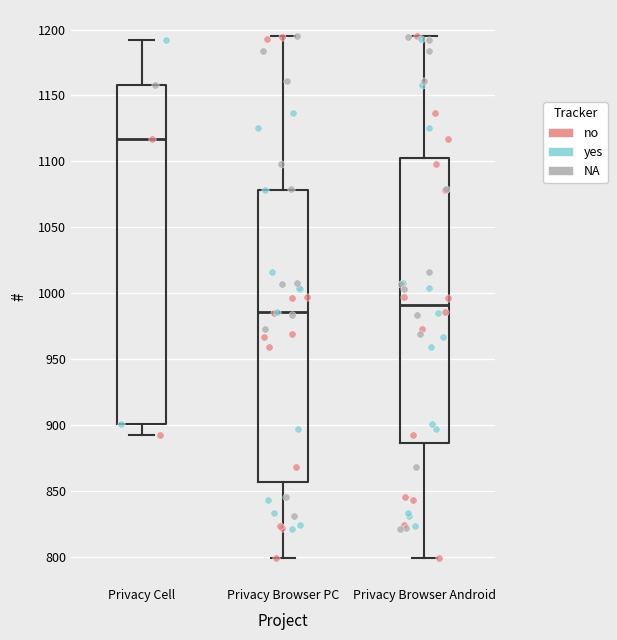

Reading left to right, read every box against the y-axis: the position of its median line, the range the box covers, and the ends of its whiskers. The values are not printed on the chart, so give them approximately, as read against the axis.

Privacy Cell: median 1115, box 900 to 1160, whiskers 890 to 1190
Privacy Browser PC: median 985, box 855 to 1080, whiskers 800 to 1195
Privacy Browser Android: median 990, box 885 to 1105, whiskers 800 to 1195